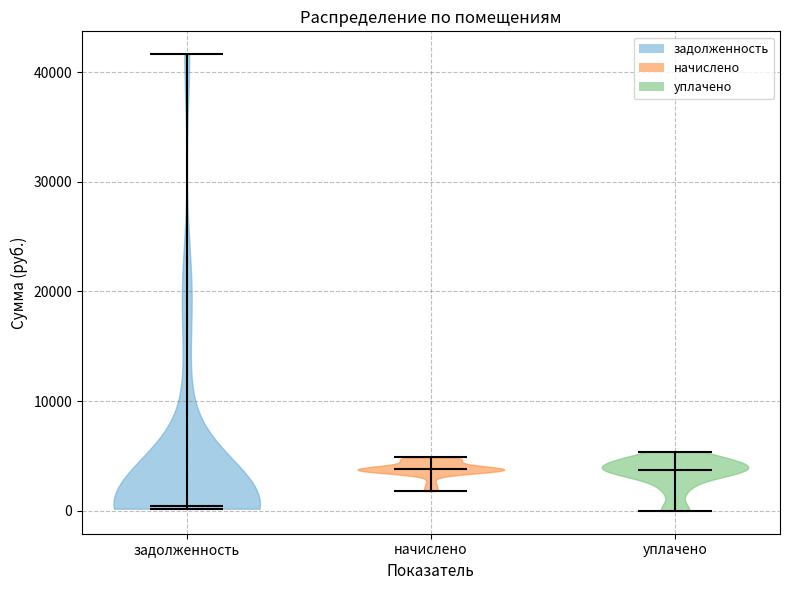

Reading left to right, read every violin against the y-axis: where its median line is, and the lowest and highest points it reaches. The values are not printed on the chart, so give them approximately, as read against the axis.

задолженность: median line 0, lowest point 0, highest point 42000
начислено: median line 4000, lowest point 2000, highest point 5000
уплачено: median line 4000, lowest point 0, highest point 5000